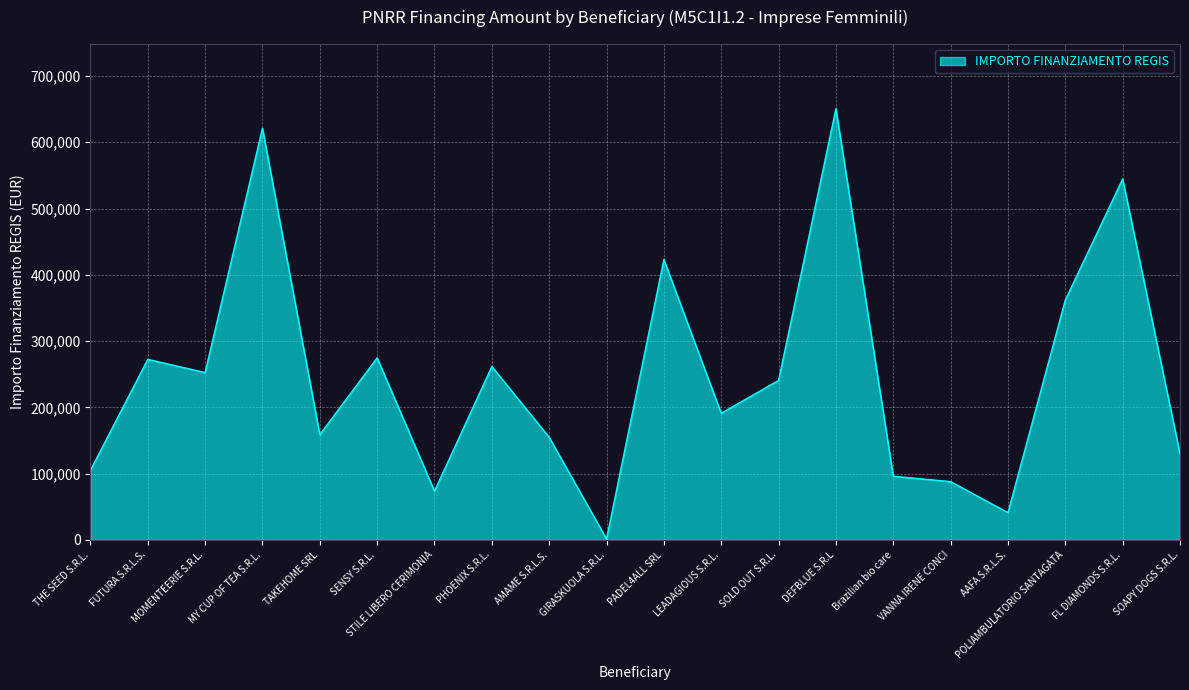

Which has a higher value, AMAME S.R.L.S. or STILE LIBERO CERIMONIA?

AMAME S.R.L.S.